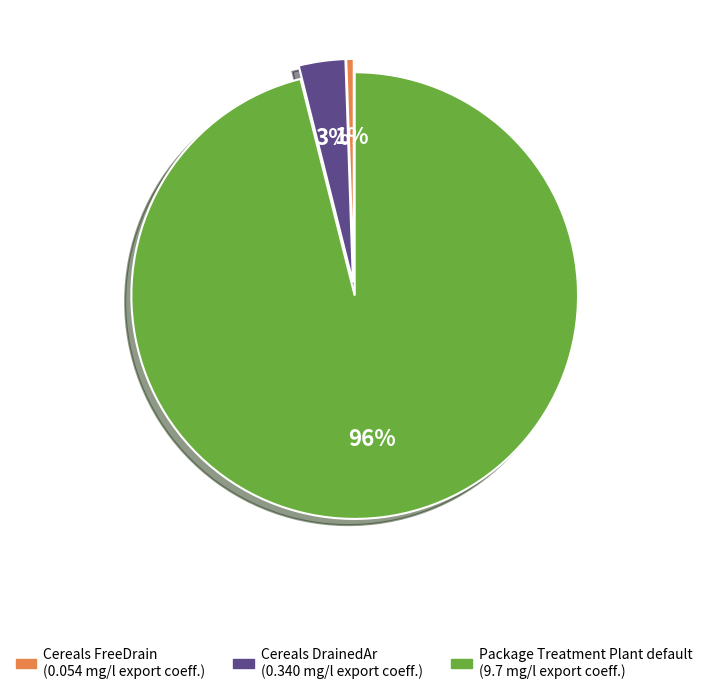

To the nearest percent, what is the average slice percentage?

33%